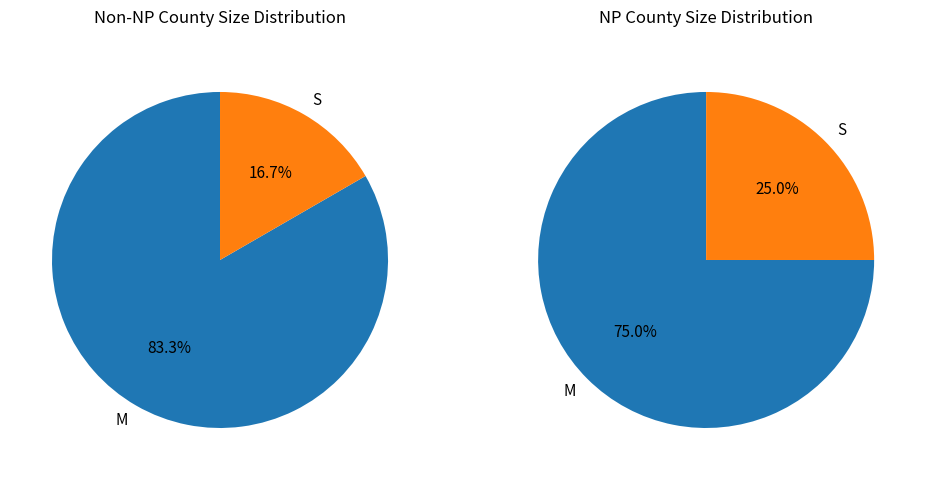

To the nearest percent, what is the average slice percentage?

50%